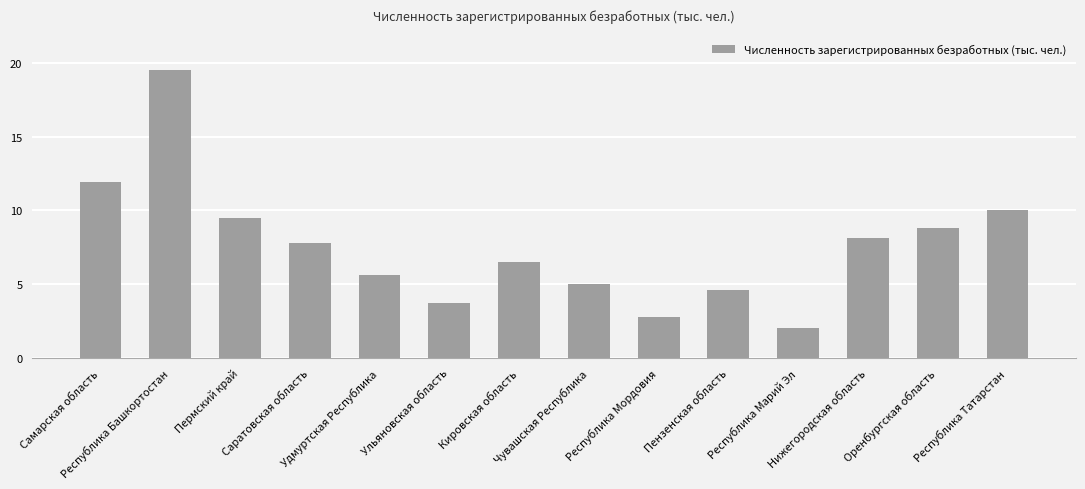

What is the change in value from Чувашская Республика to Нижегородская область?

+3.1